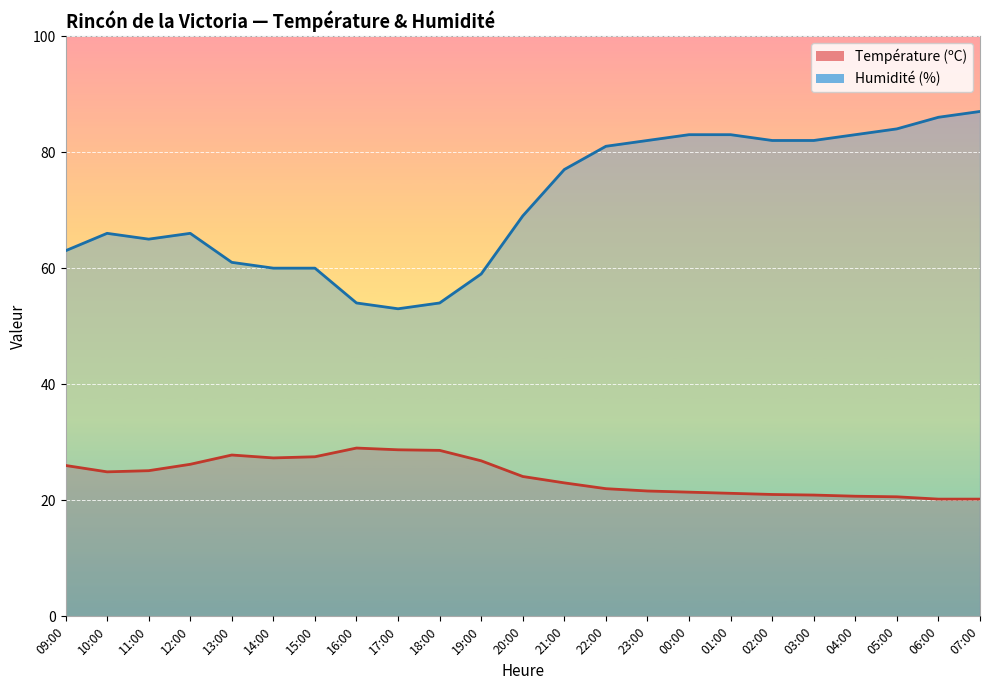

Is it true that Température (ºC) equals 28.6 at 18:00?

True